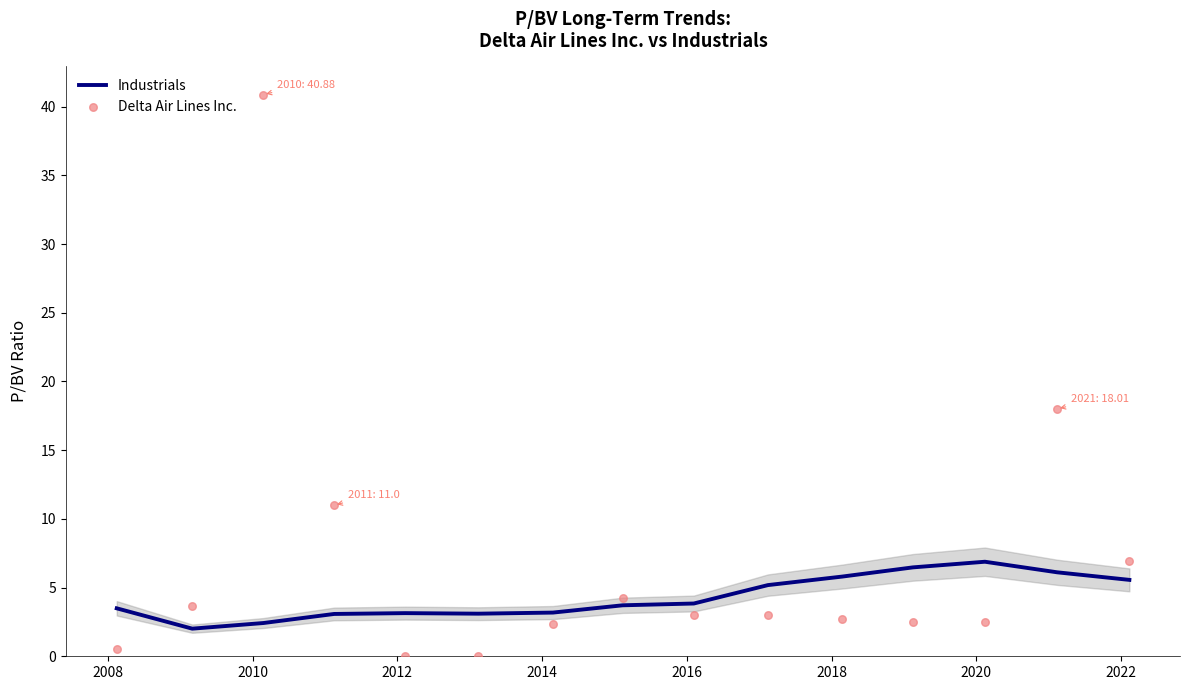

Is the value of Delta Air Lines Inc. at 12 greater than the value of Industrials at 13?

No